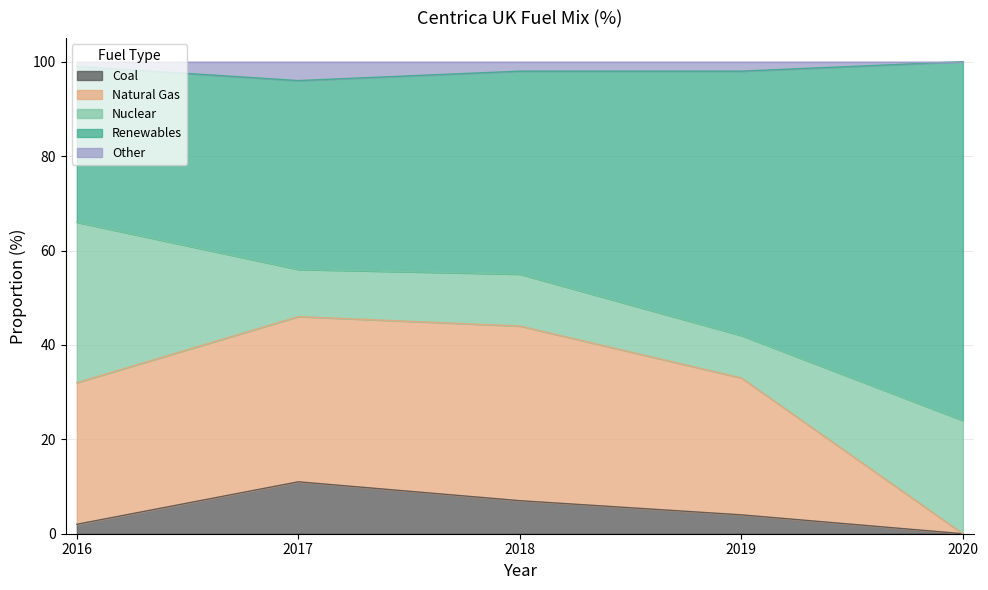

What is the difference between the maximum and minimum values in the Coal series?

11